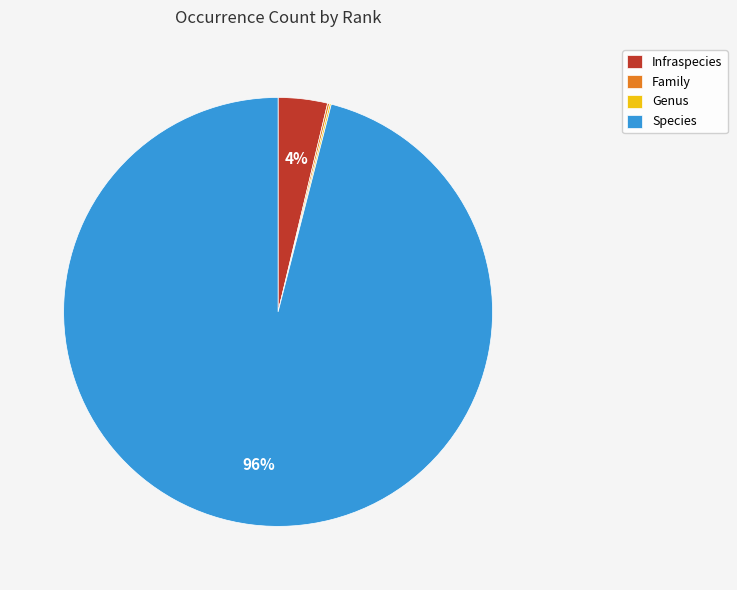

Is Infraspecies the majority of the pie?

No